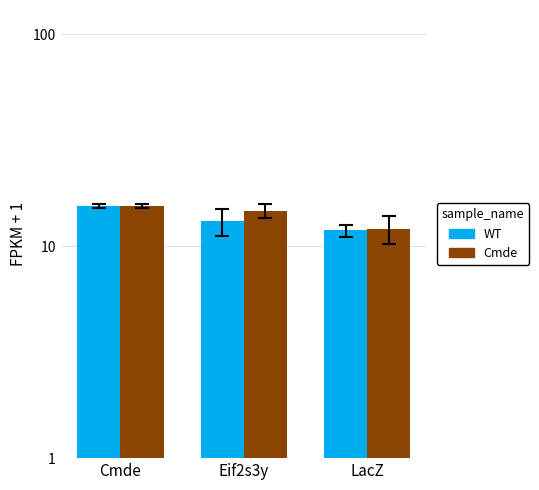

What are all the series names shown in the legend?

WT, Cmde